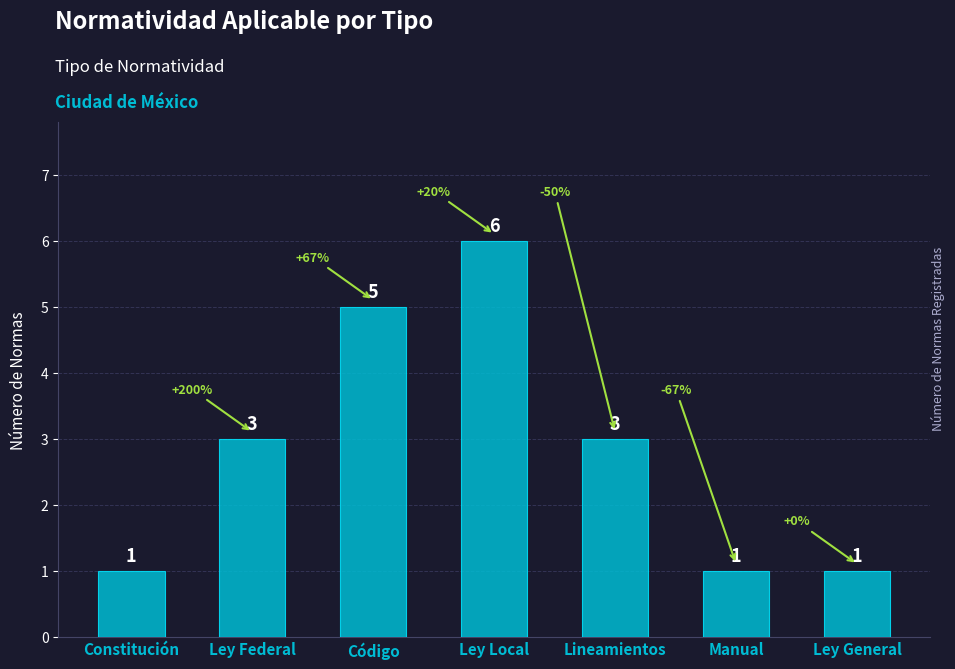

What position from the right is Ley Federal?

6